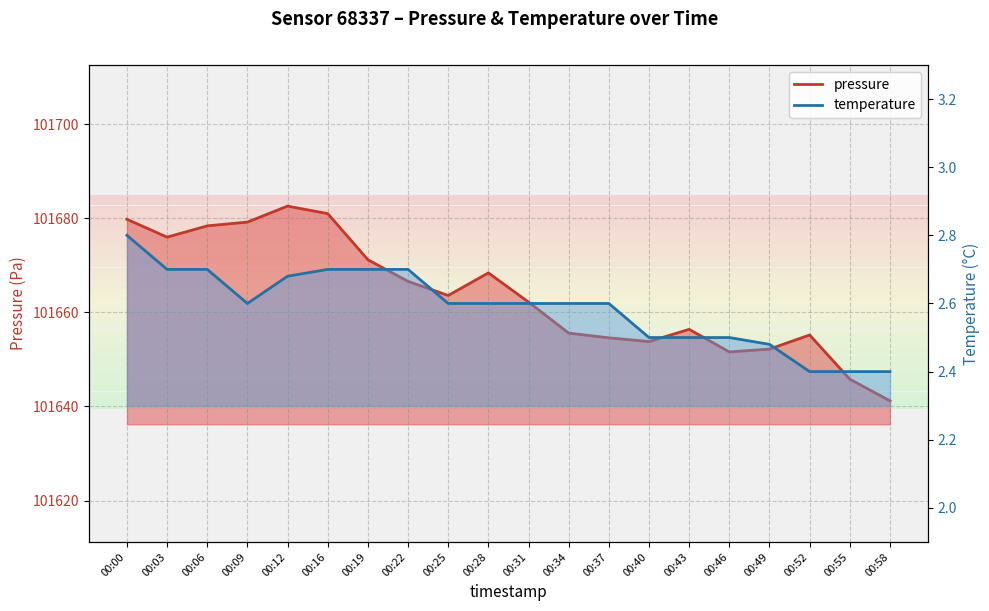

Which label corresponds to the largest value in the chart?

00:12